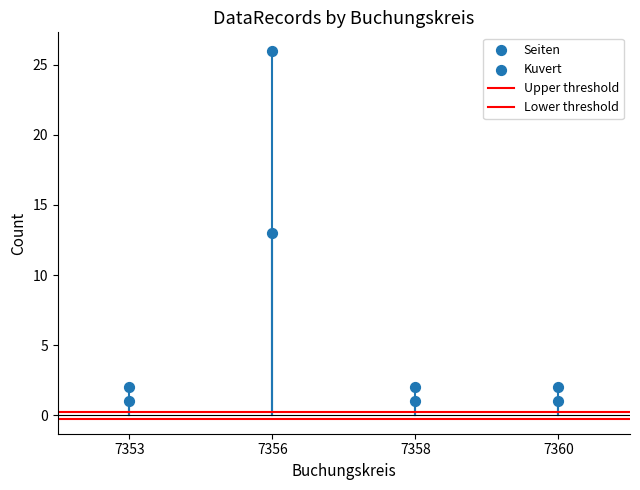

Which series has the largest Y range (max minus min)?

Seiten